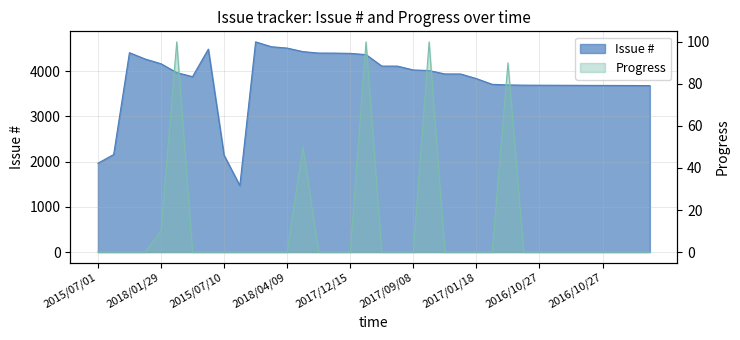

Which series has the largest total across all categories?

Issue #